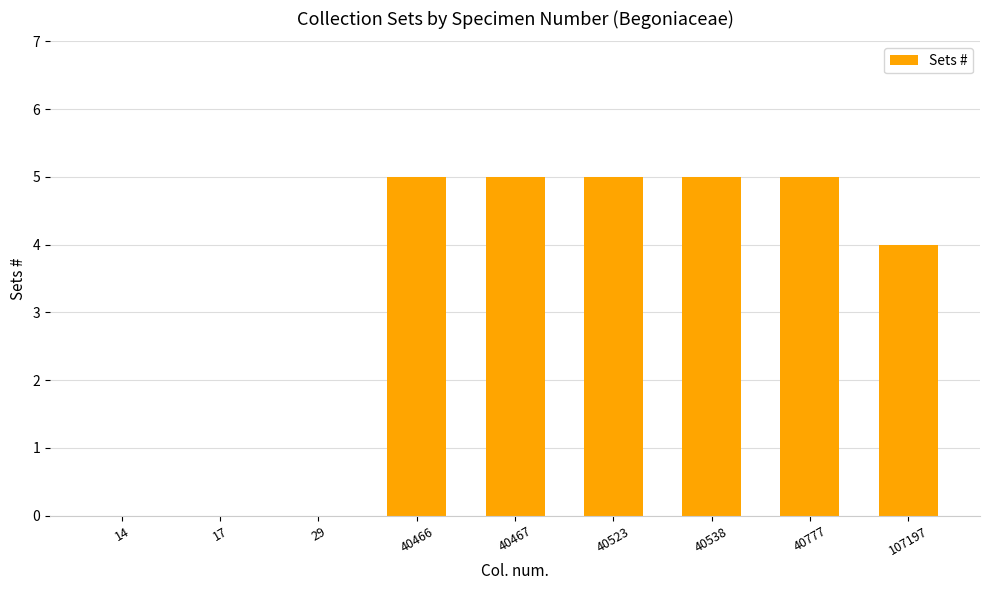

What value does the data have at 40538?

5